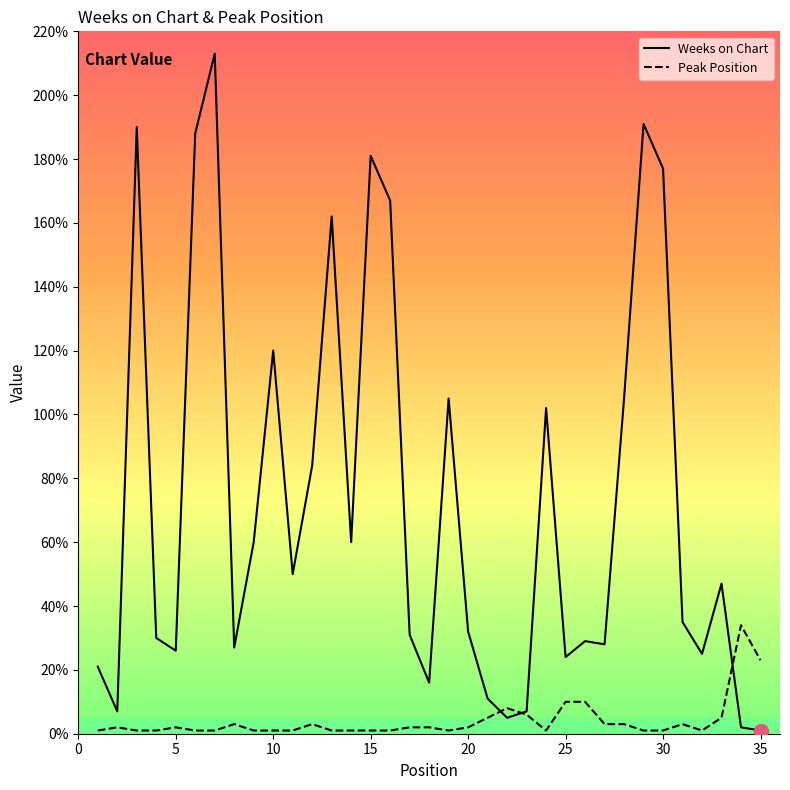

List the series in order of their peak value, lowest first.

Peak Position, Weeks on Chart